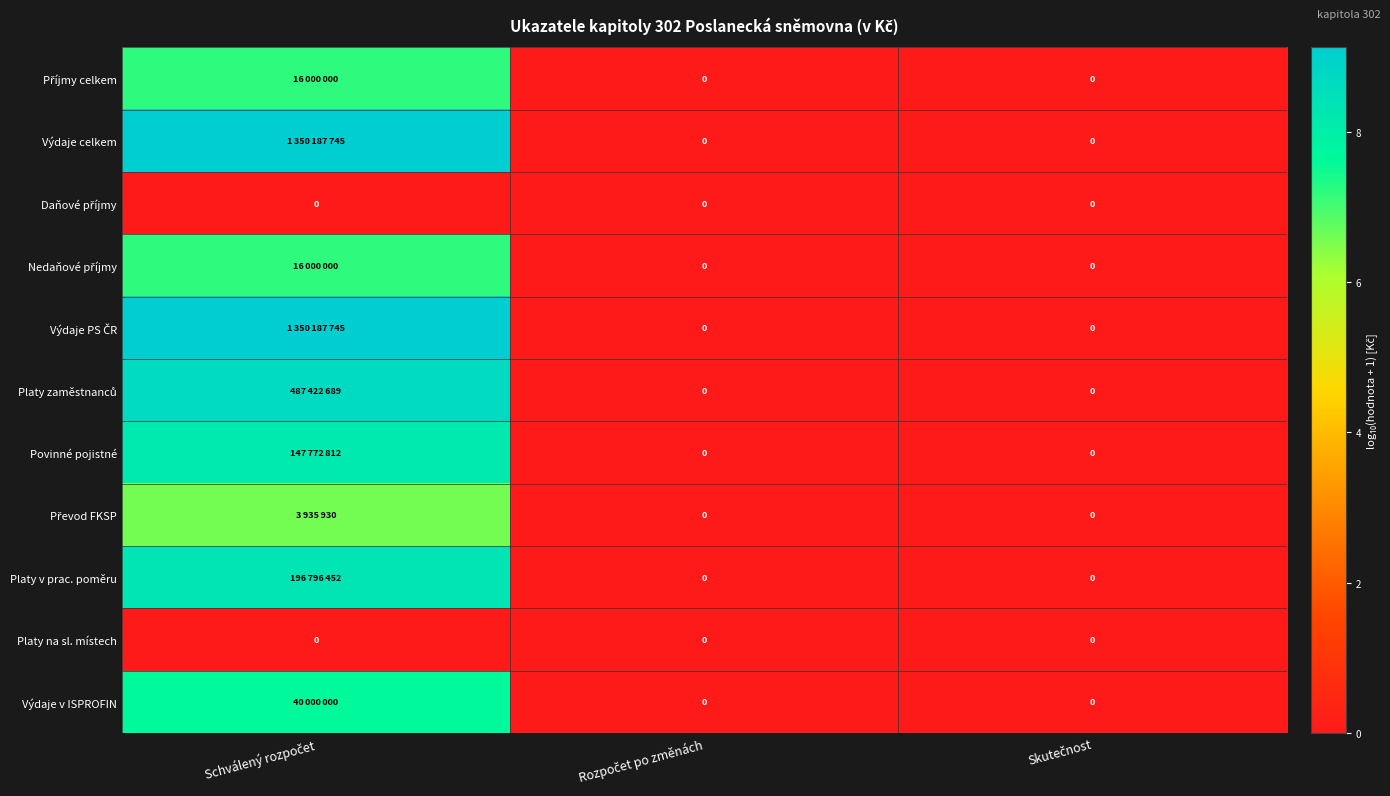

Which series has the largest total across all categories?

Výdaje celkem